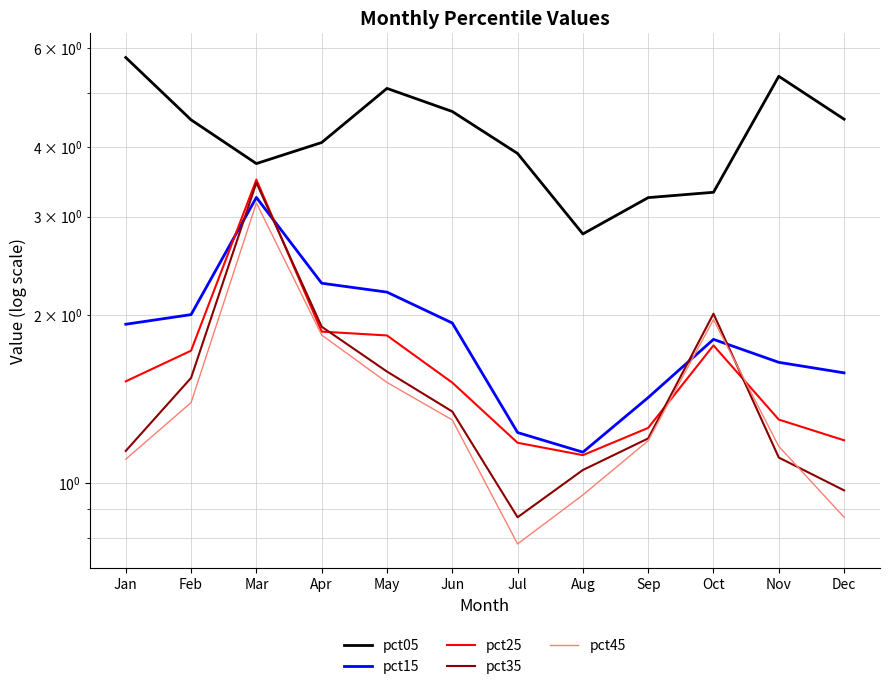

How many times do pct15 and pct45 cross each other?

2